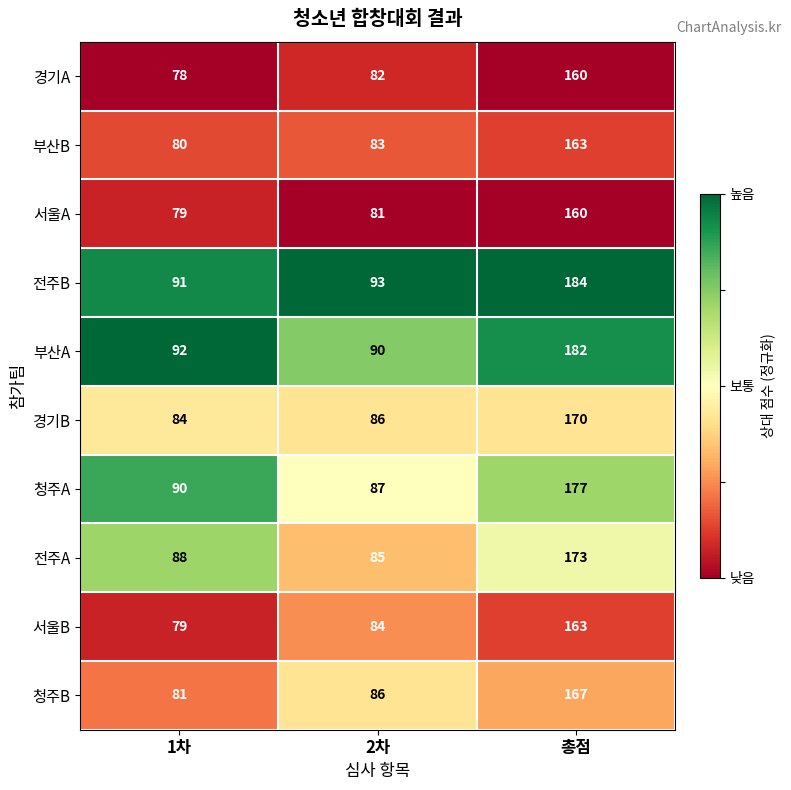

The value of 경기B at 2차 is 136. True or false?

False